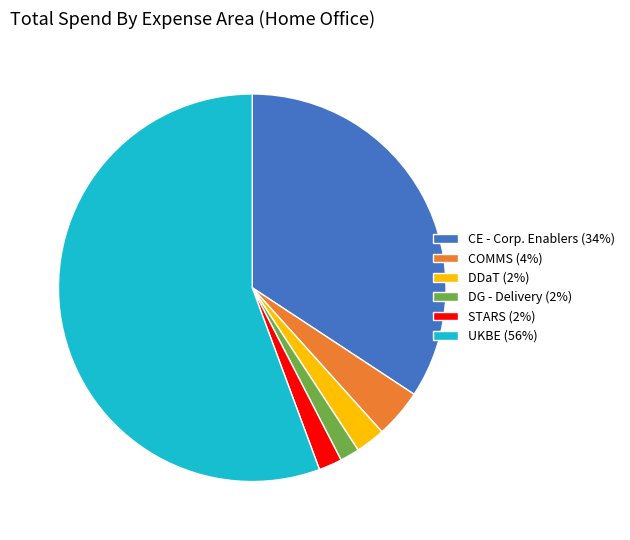

Does any single category account for the majority?

Yes